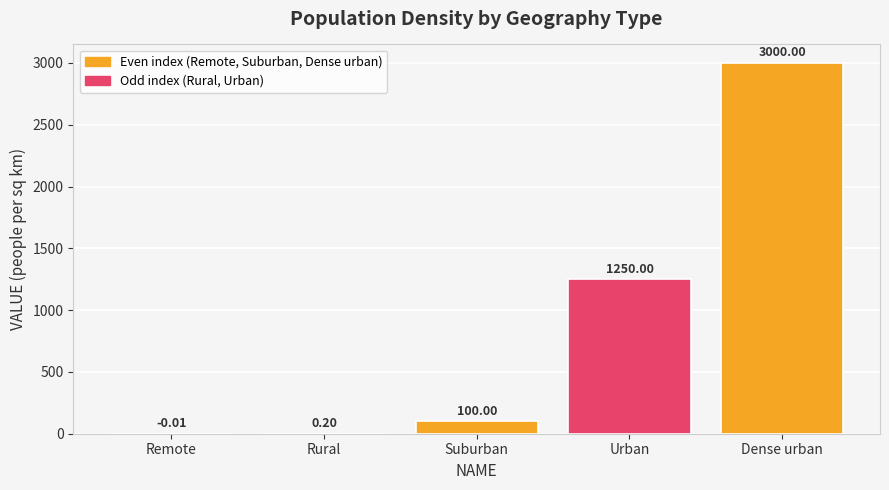

The chart shows a value of 709.0 at Urban. True or false?

False